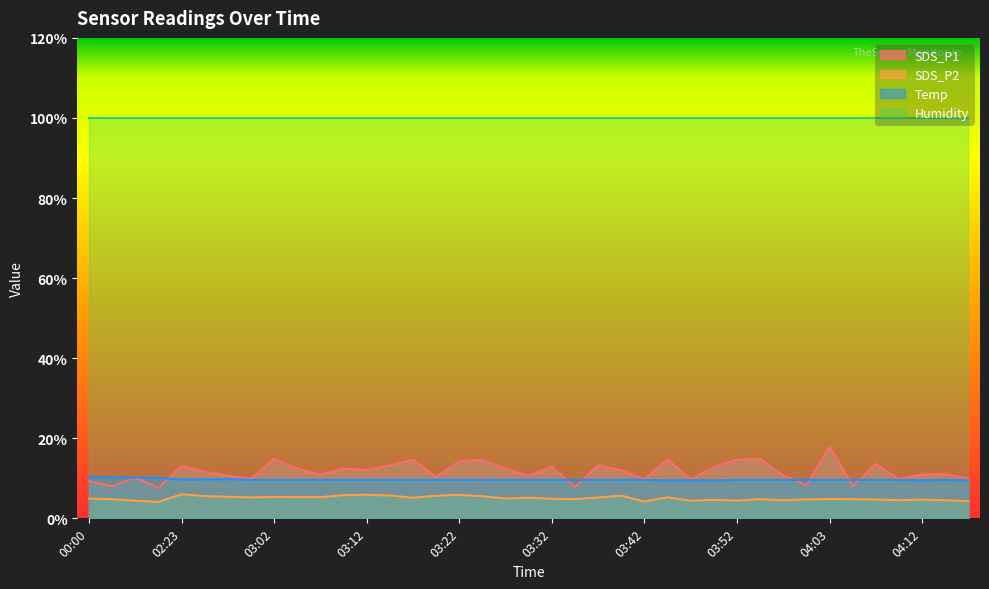

What is the label of the 9th point from the left?

03:02